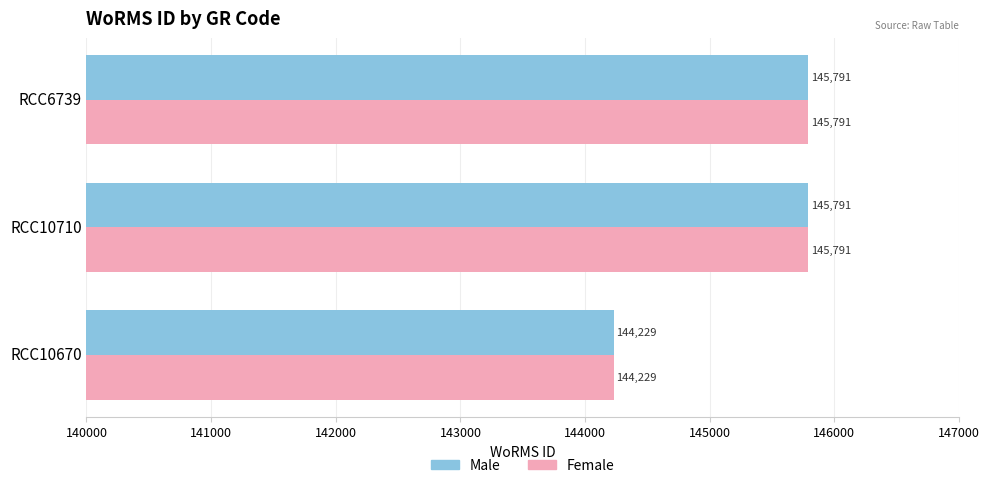

What is the total value across all series at RCC6739?

291582